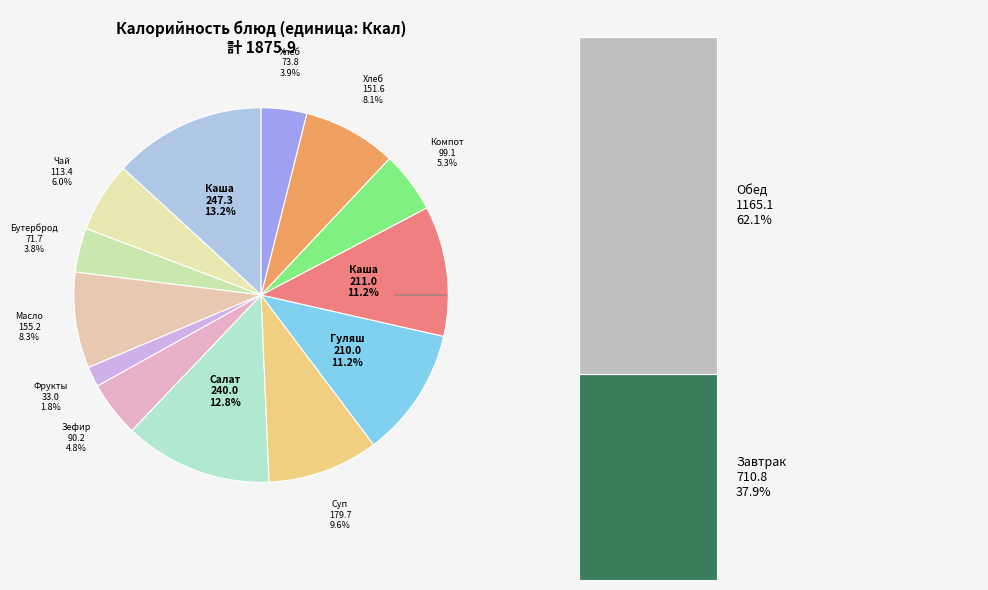

Is there any slice that represents more than half of the pie?

No